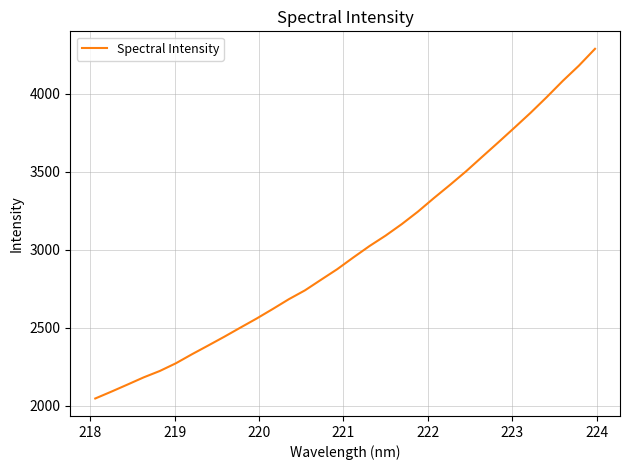

What is the difference between the maximum and minimum values?

2243.0